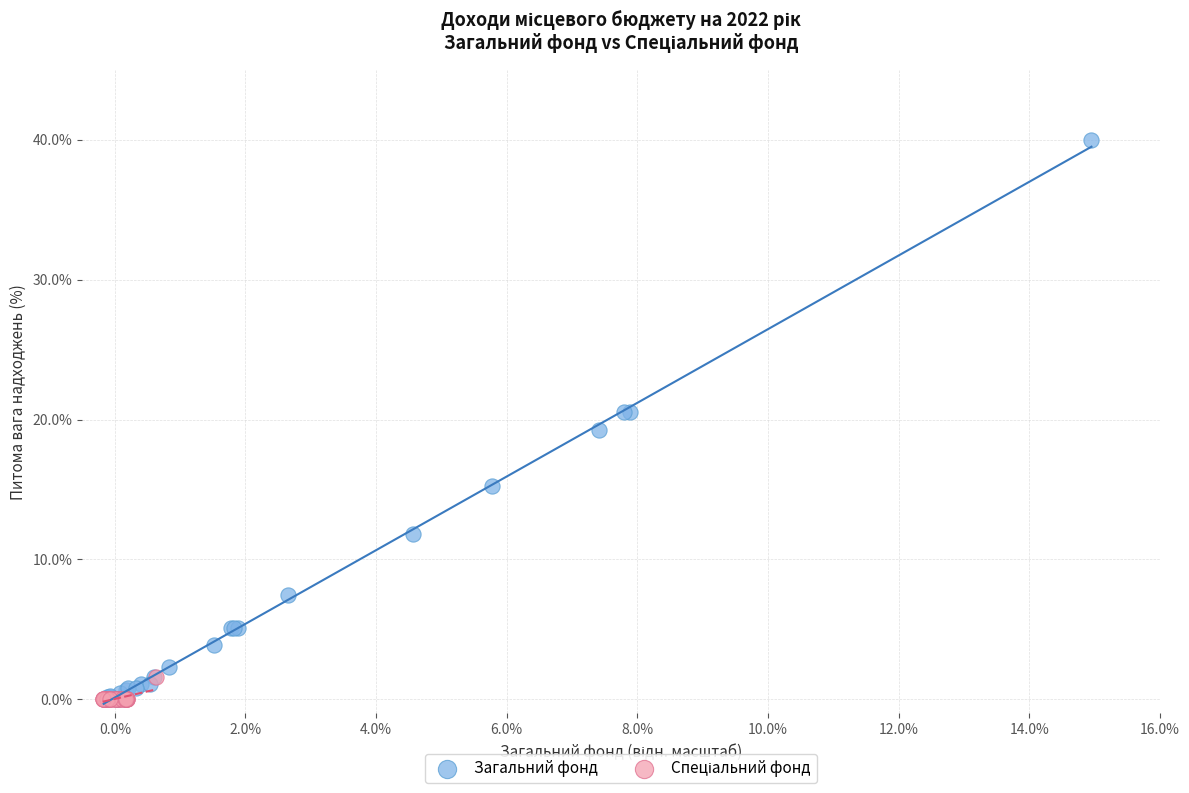

Which series contains the highest Y value?

Загальний фонд